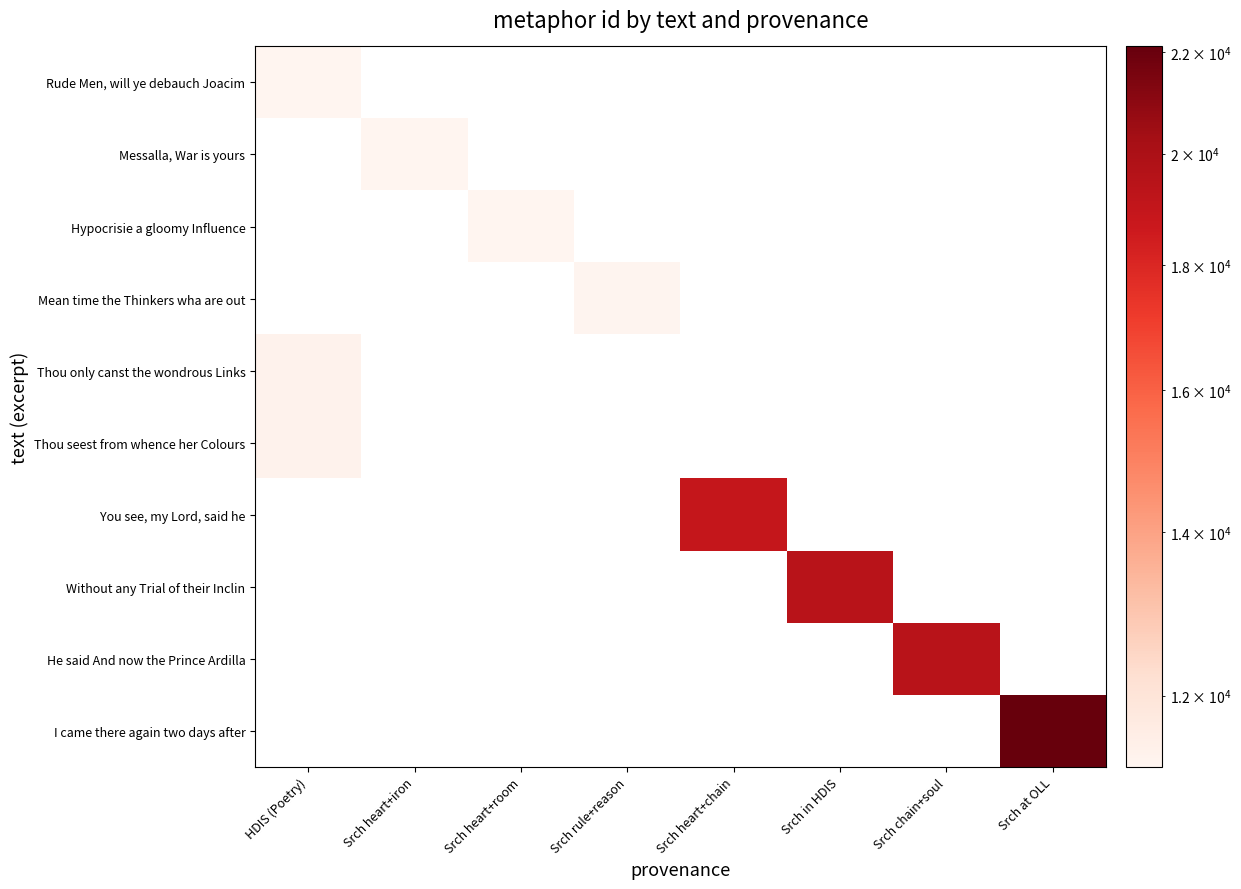

Count the number of data series in this chart.

10